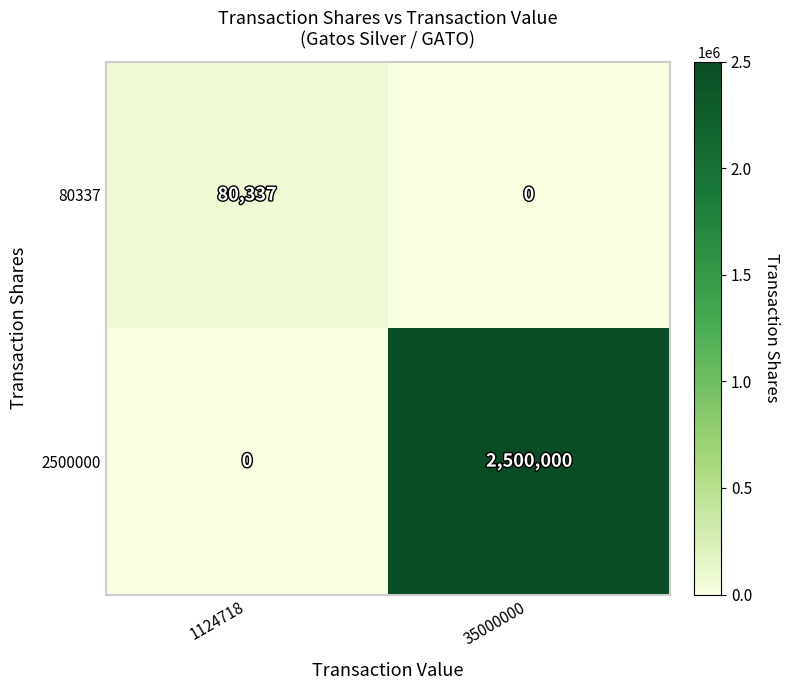

The value of 80337 at 1124718 is 80337. True or false?

True